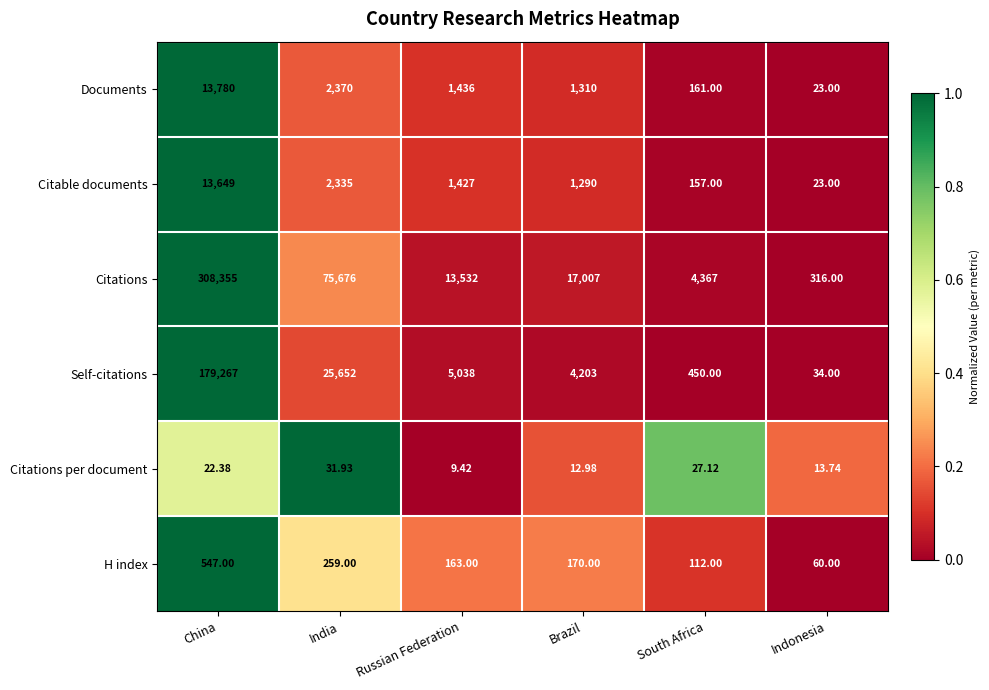

Which category has the highest value across all series?

China